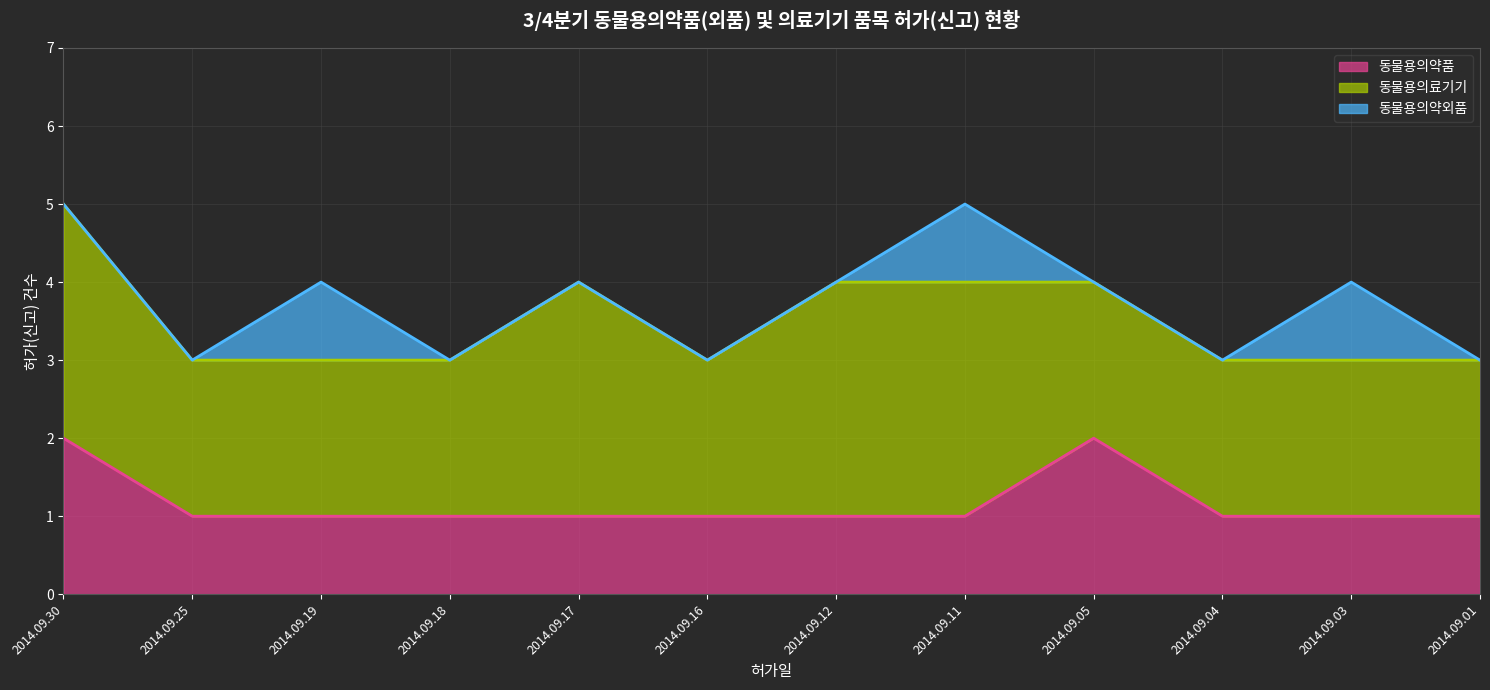

At how many categories does at least one series exceed 2?

4